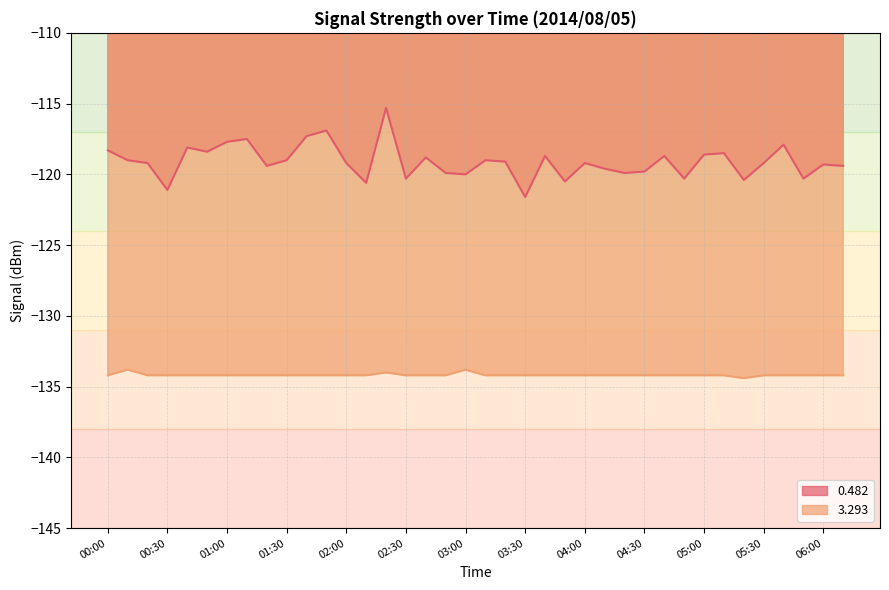

True or false: 0.482 line and 3.293 line intersect in this chart.

False